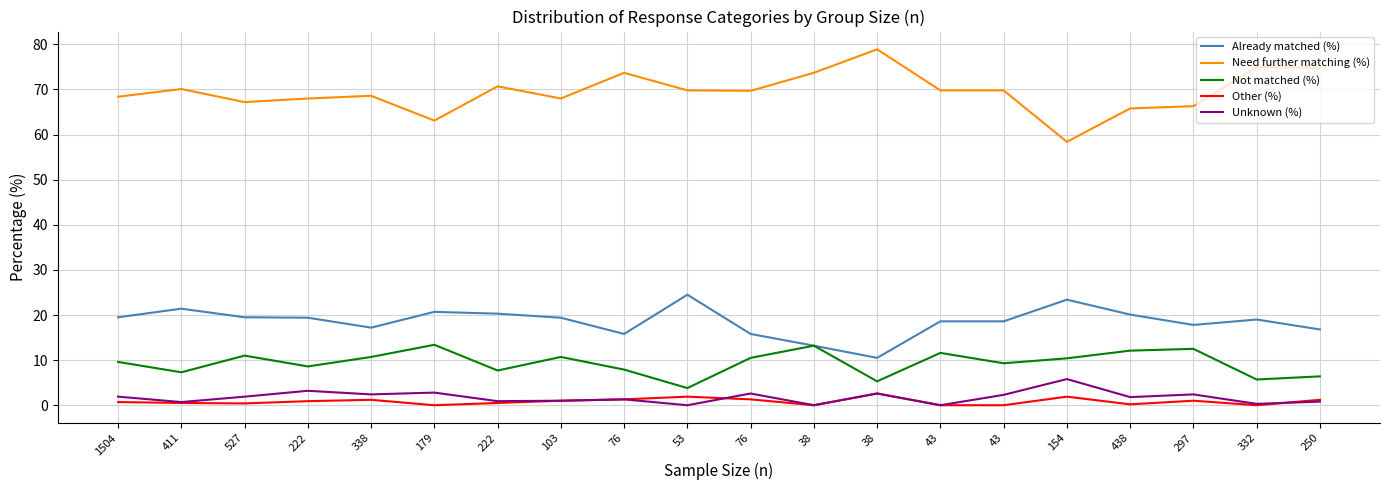

Which series has the largest range (max minus min)?

Need further matching (%)